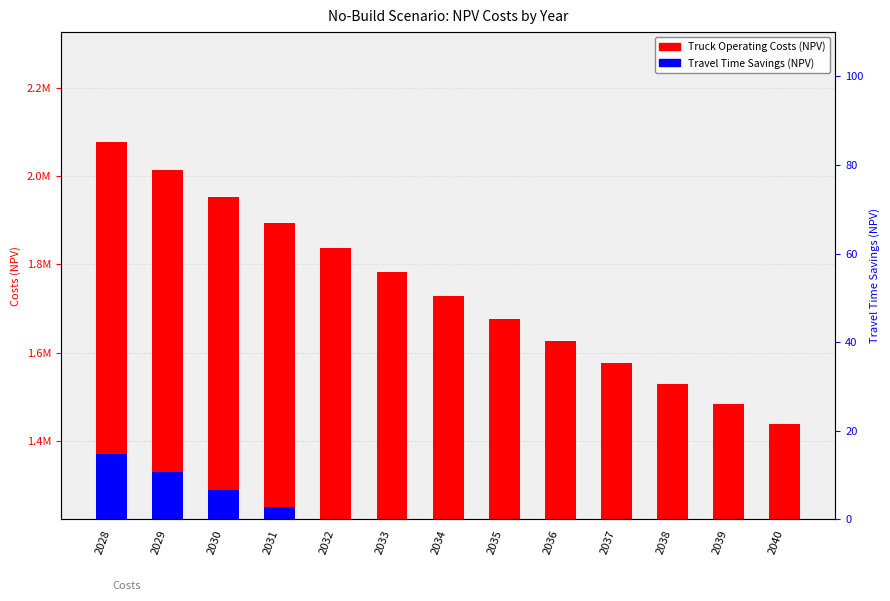

At which label is Truck Operating Costs (NPV) closest to 1757685?

2033